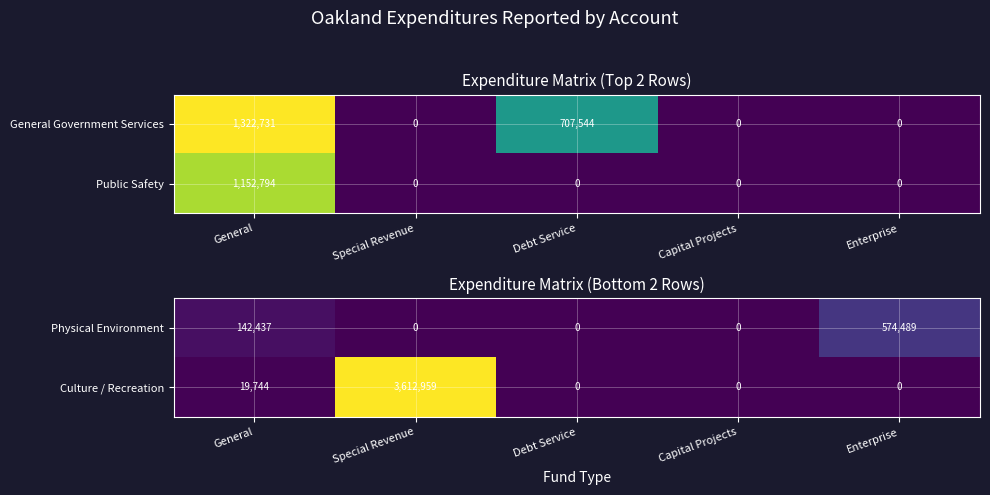

What is the difference between the Culture / Recreation values at Capital Projects and Special Revenue?

3612959